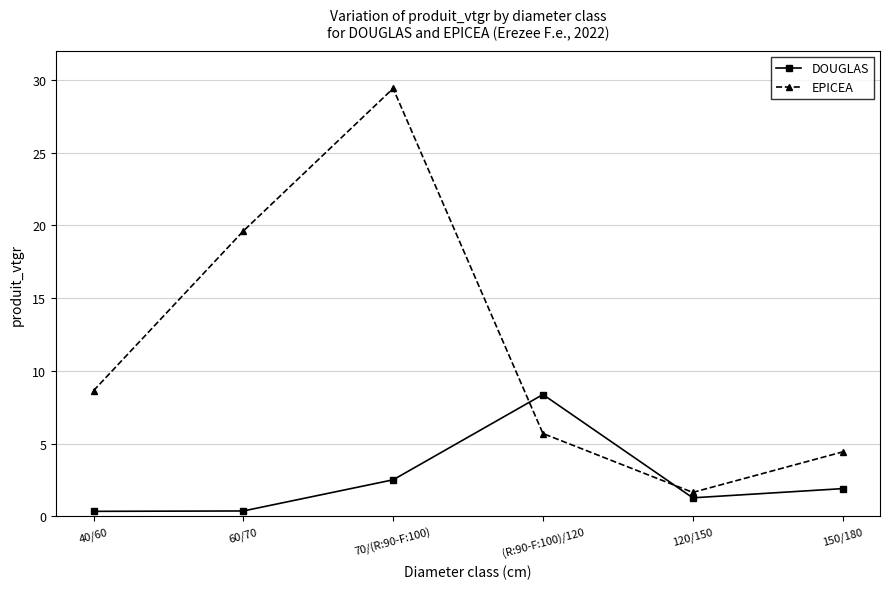

What is the spread (max minus min) of values at 120/150?

0.4